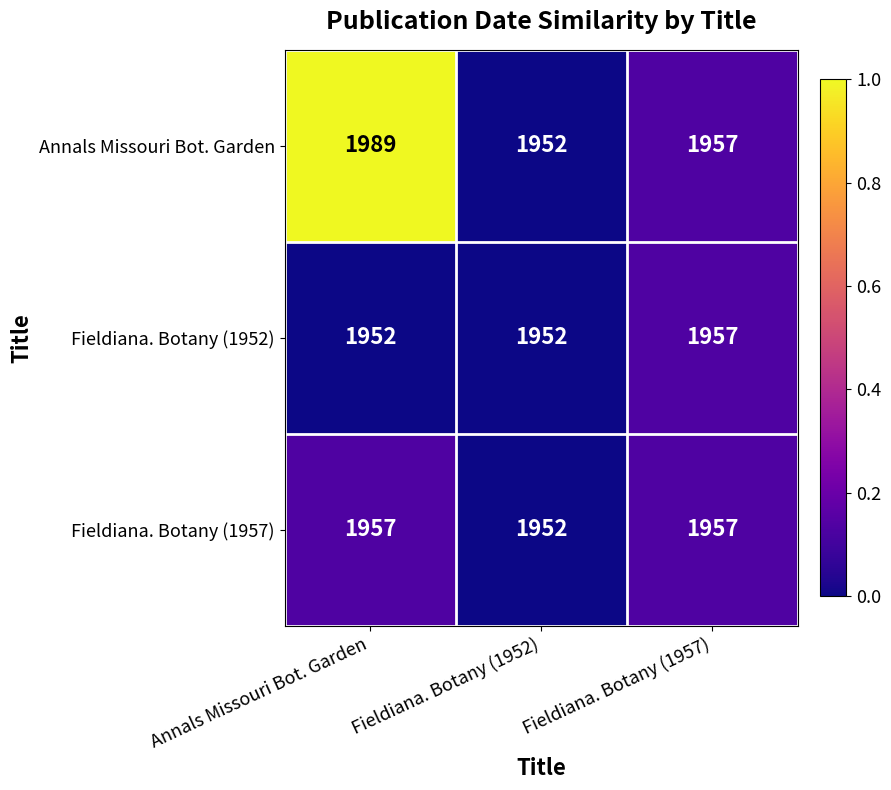

List the labels in order of Annals Missouri Bot. Garden value, smallest first.

Fieldiana. Botany (1952), Fieldiana. Botany (1957), Annals Missouri Bot. Garden